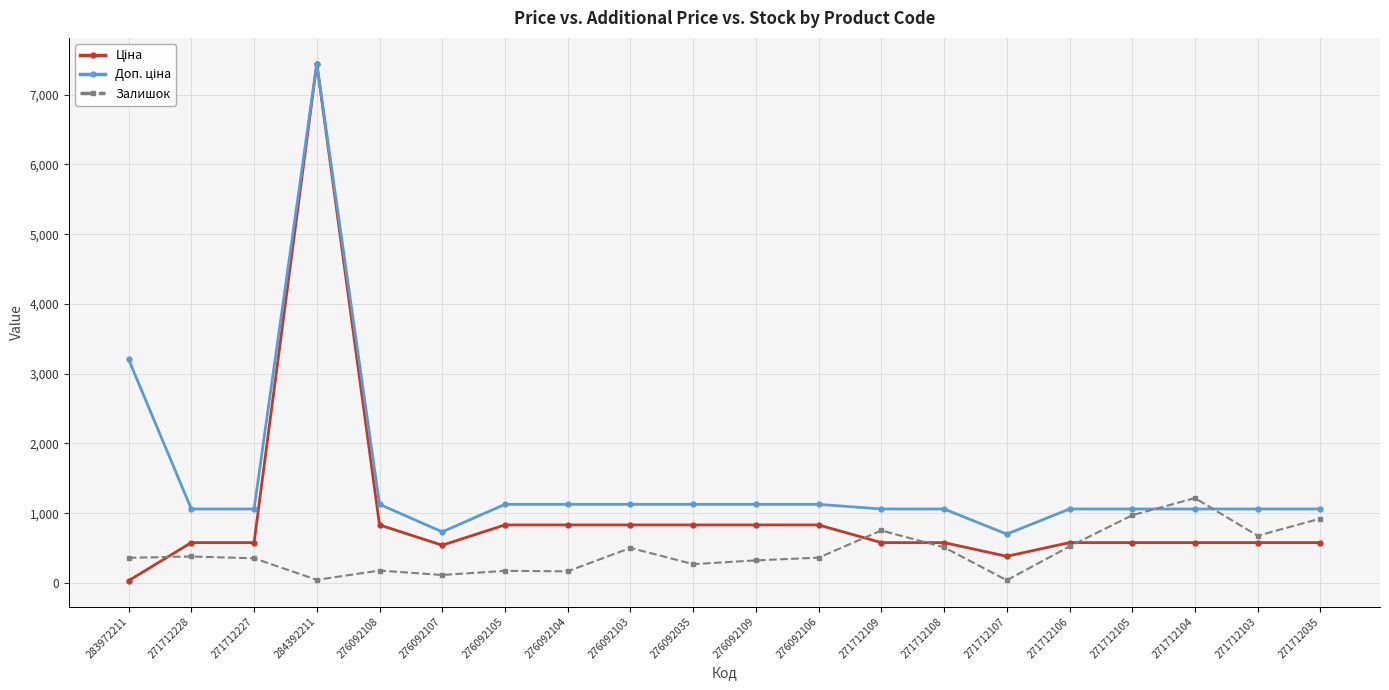

At which category is the sum across all series the highest?

284392211